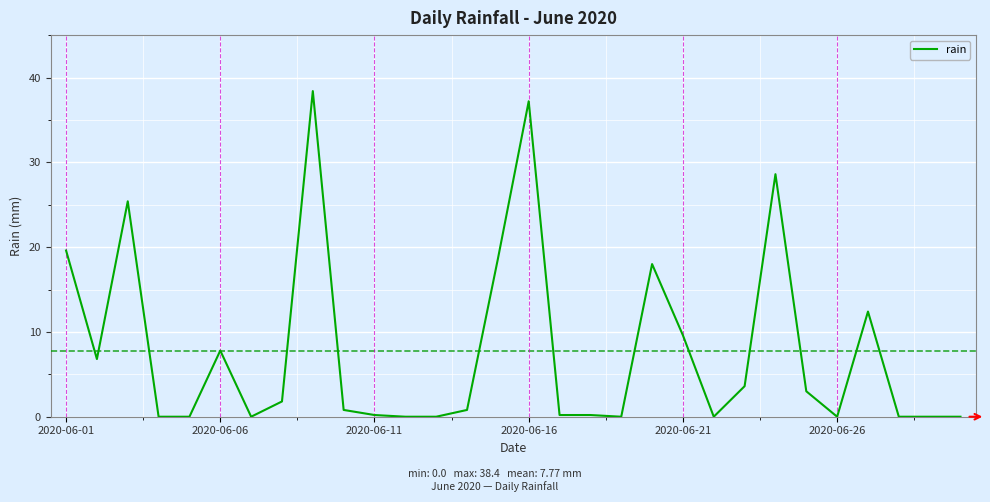

What is the maximum value shown in the chart?

38.4